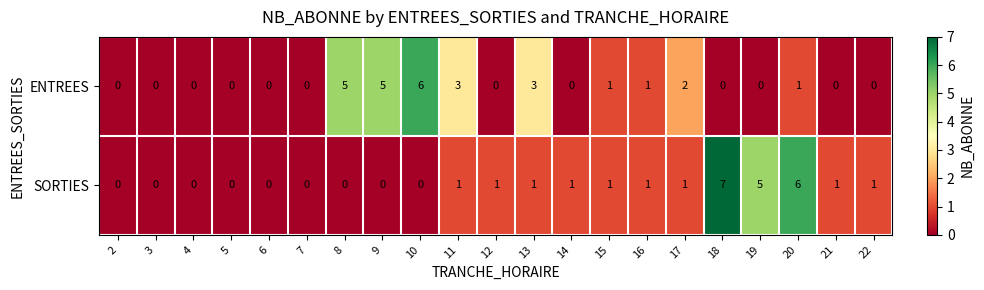

Rank the series by their maximum value, from lowest to highest.

ENTREES, SORTIES